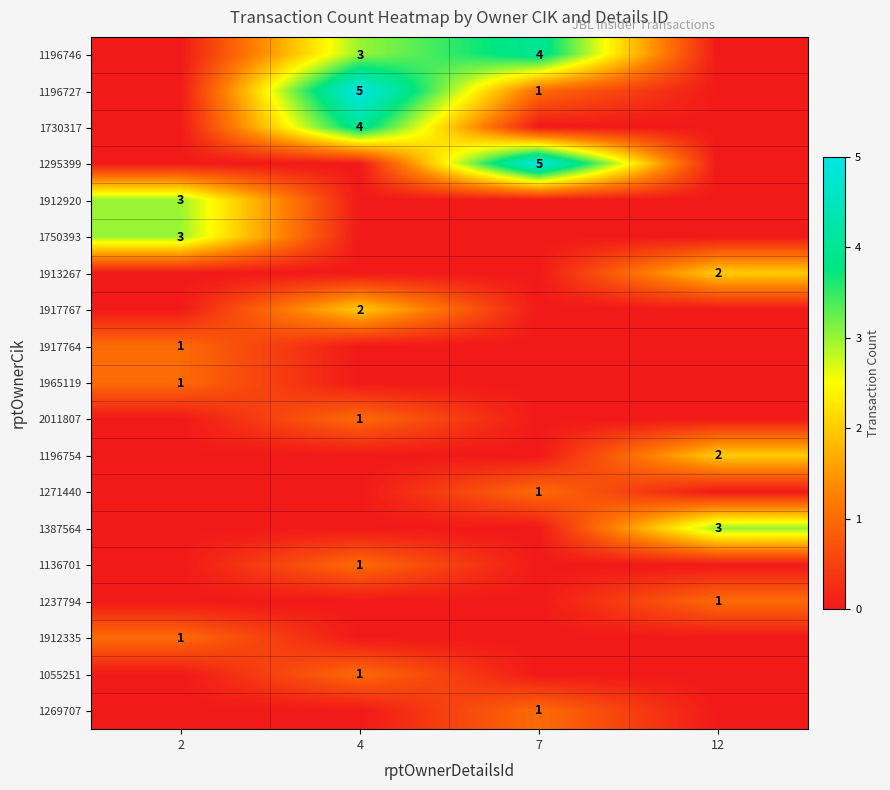

The value of 1730317 at 4 is 6. True or false?

False